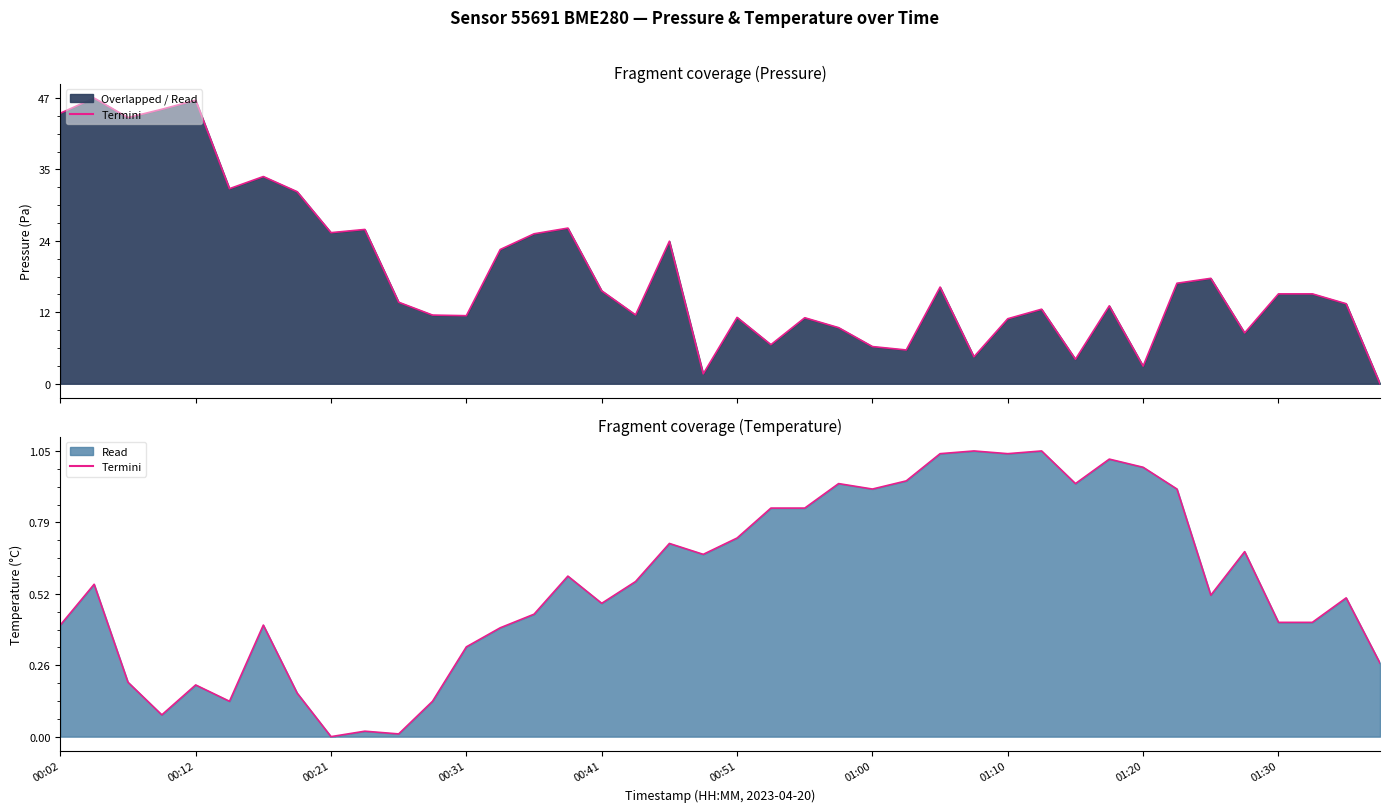

List the series in order of their overall mean, highest first.

pressure, temperature